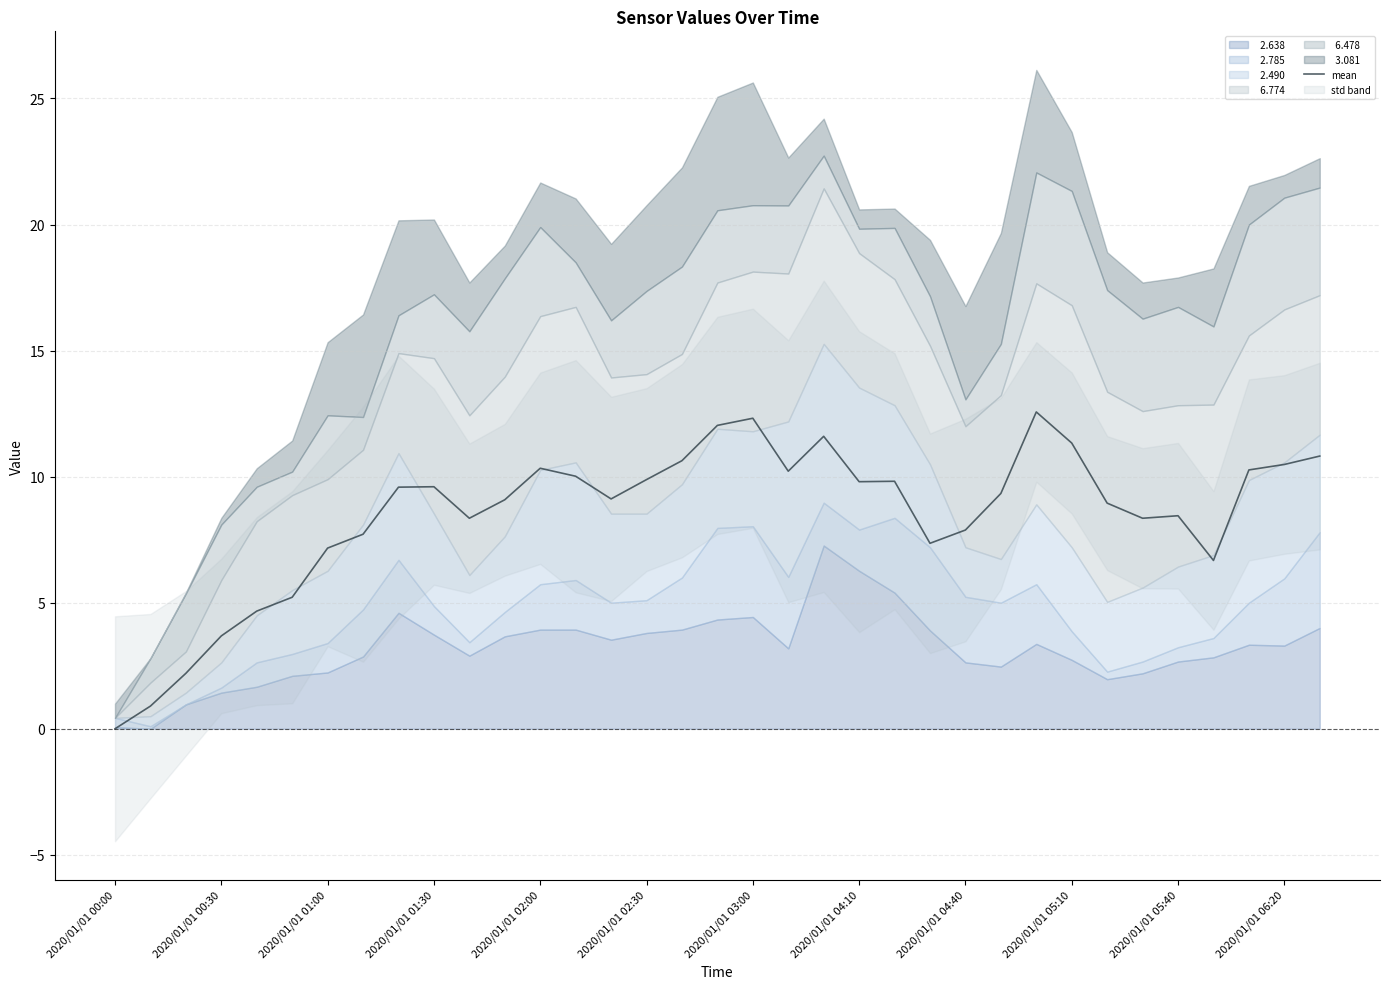

What is the maximum value for mean?

12.6